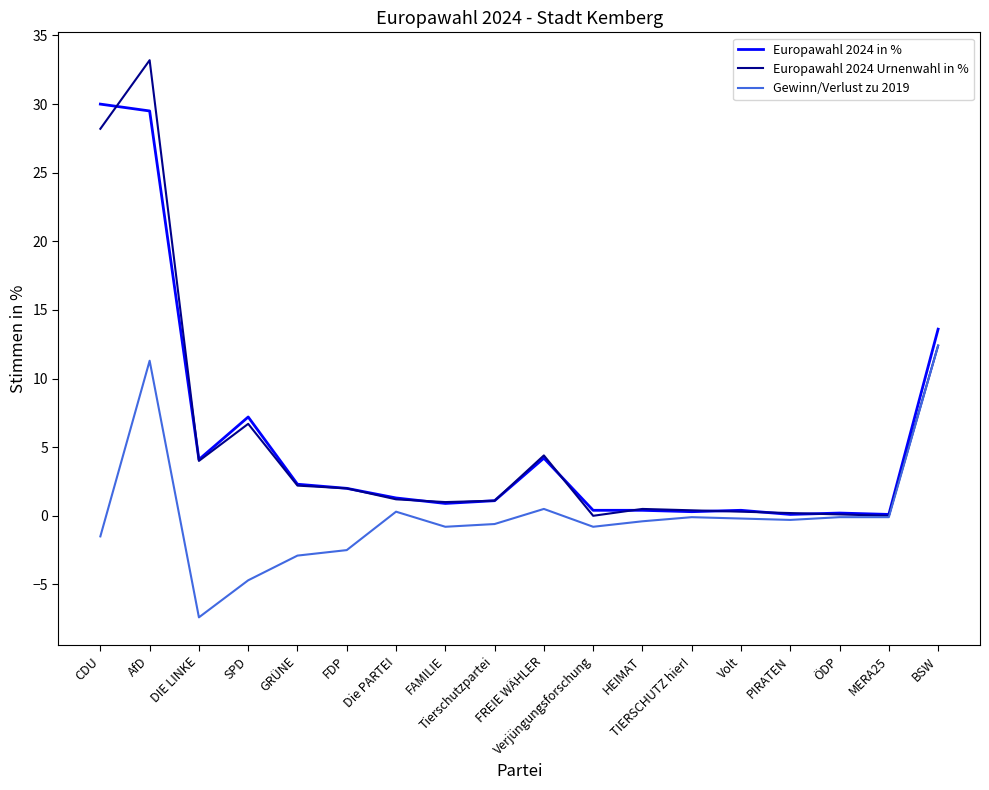

At how many categories does at least one series exceed 19?

2